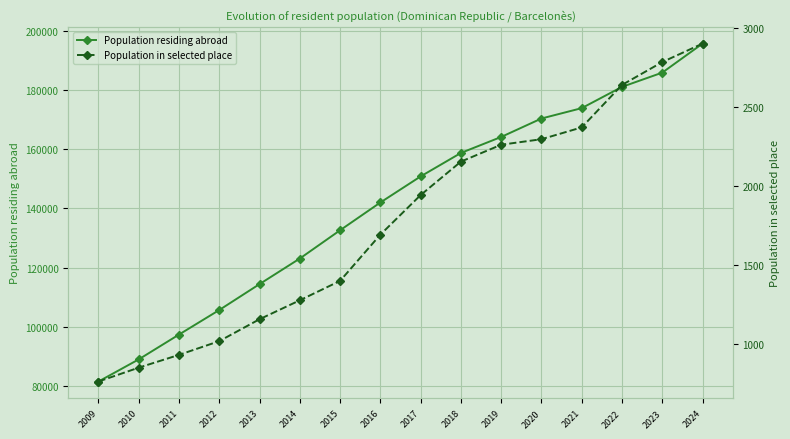

At which label does Population residing abroad reach its peak?

2024